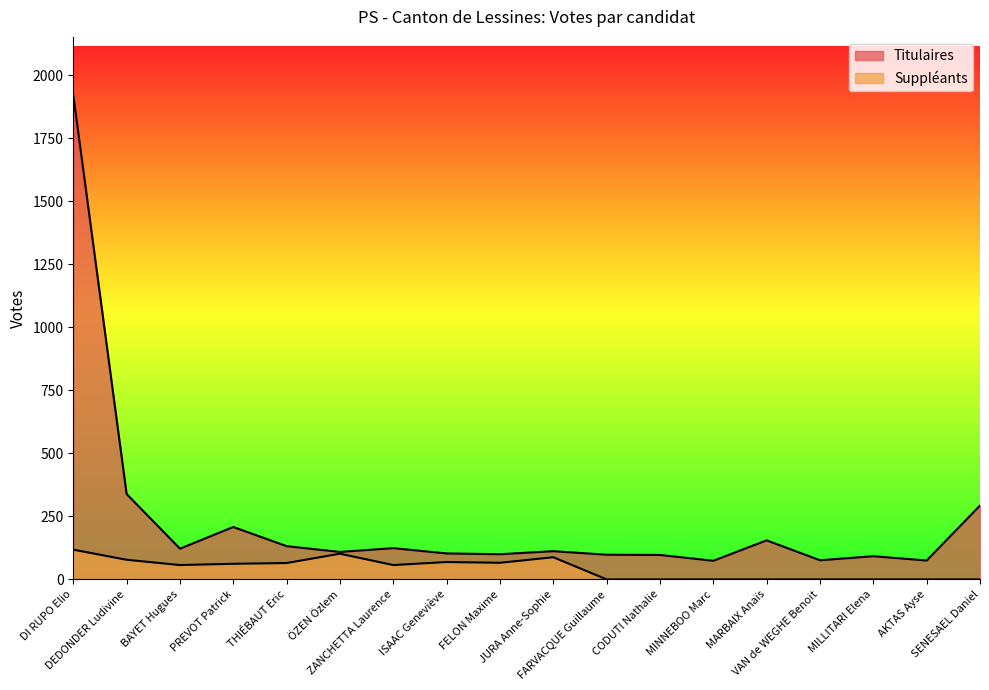

Which label corresponds to the smallest value in the chart?

FARVACQUE Guillaume